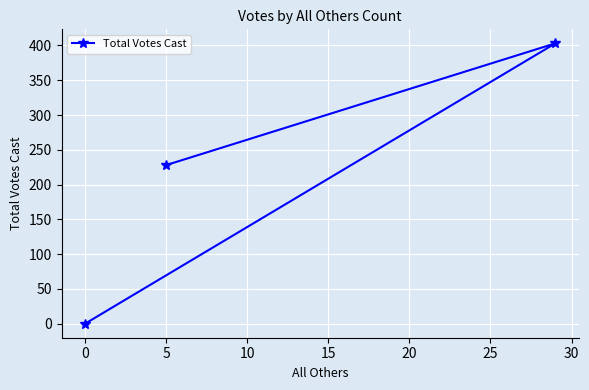

What is the greatest value displayed?

403